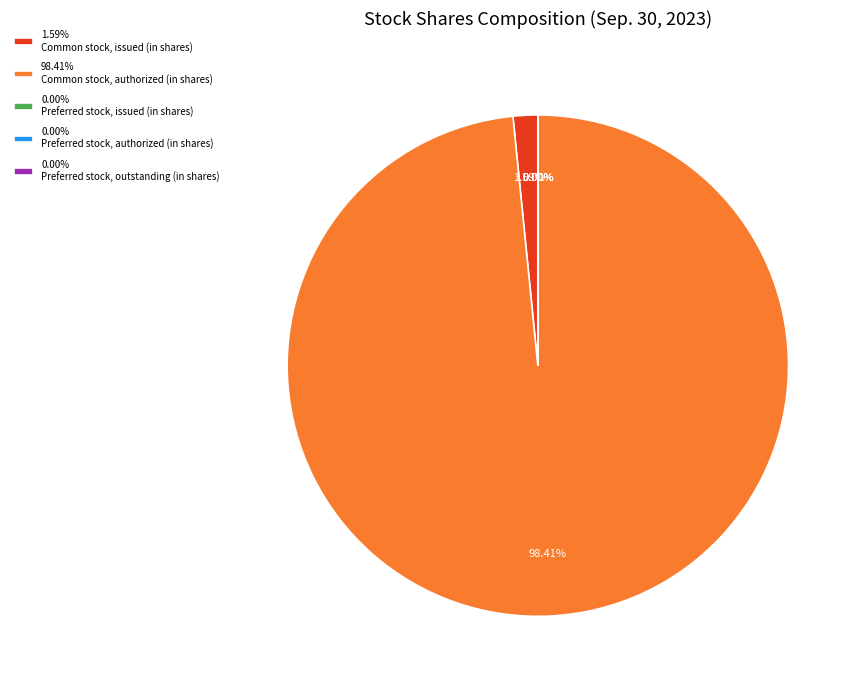

Is there any slice that represents more than half of the pie?

Yes